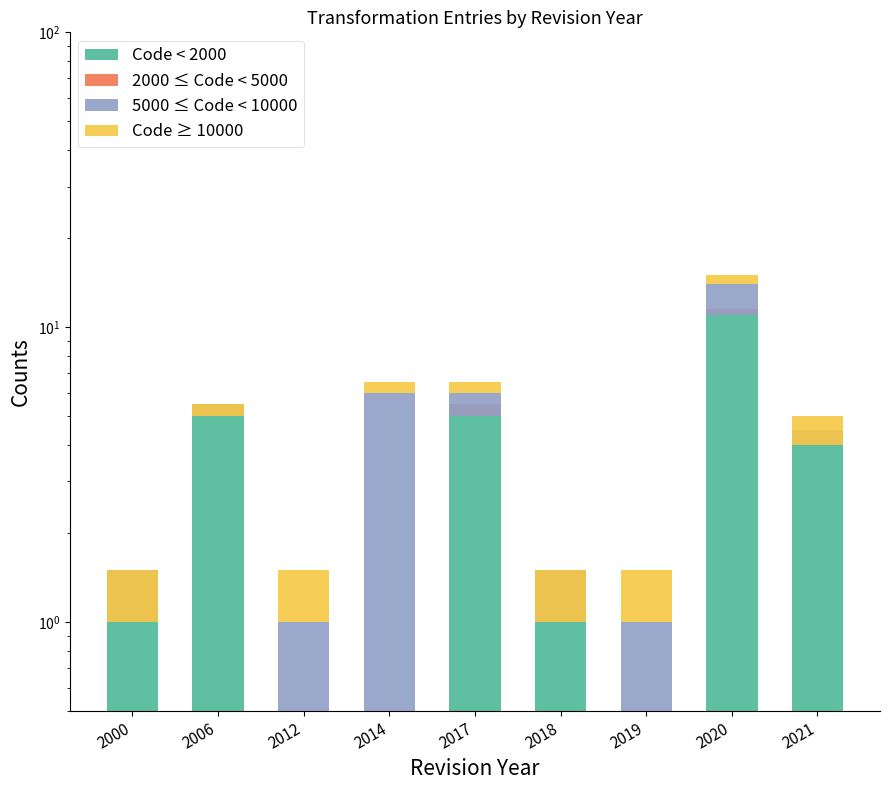

Between 2014 and 2021, which series saw the biggest shift?

5000 ≤ Code < 10000